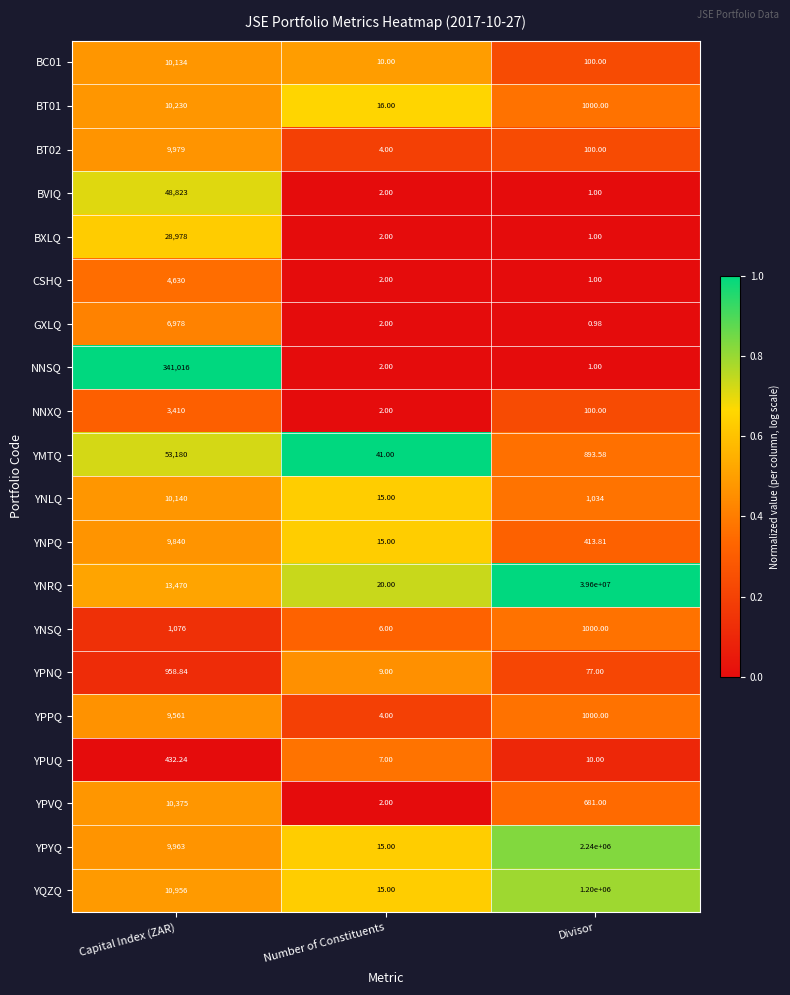

Which label corresponds to the largest value in the chart?

Divisor